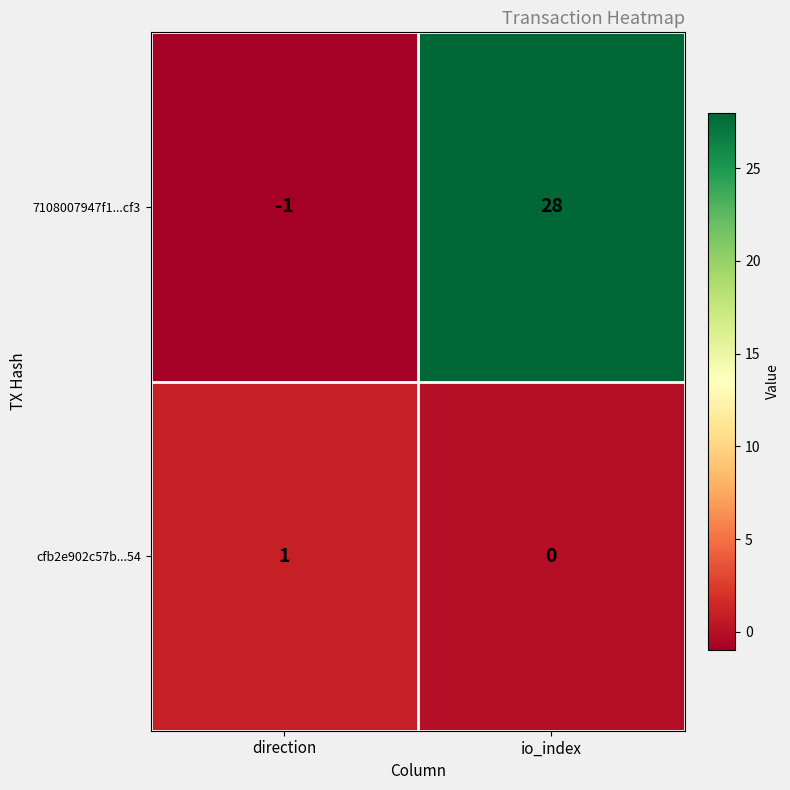

Which series has the widest spread of values?

7108007947f1...cf3